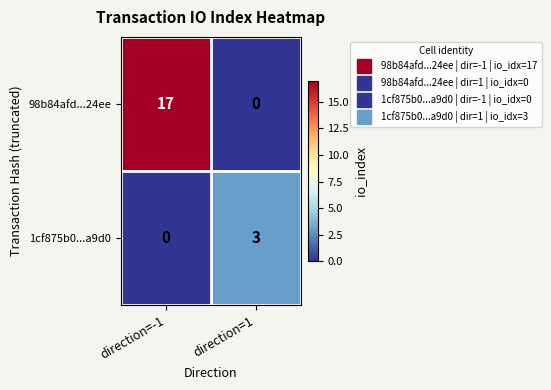

What is the sum of the 98b84afd...24ee values at direction=-1 and direction=1?

17